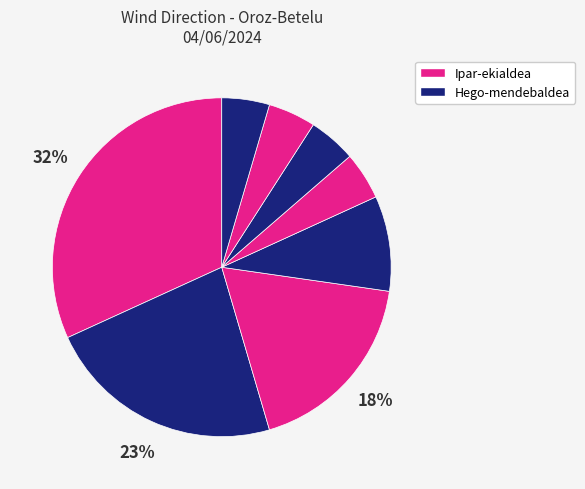

Count the number of slices in the pie.

8